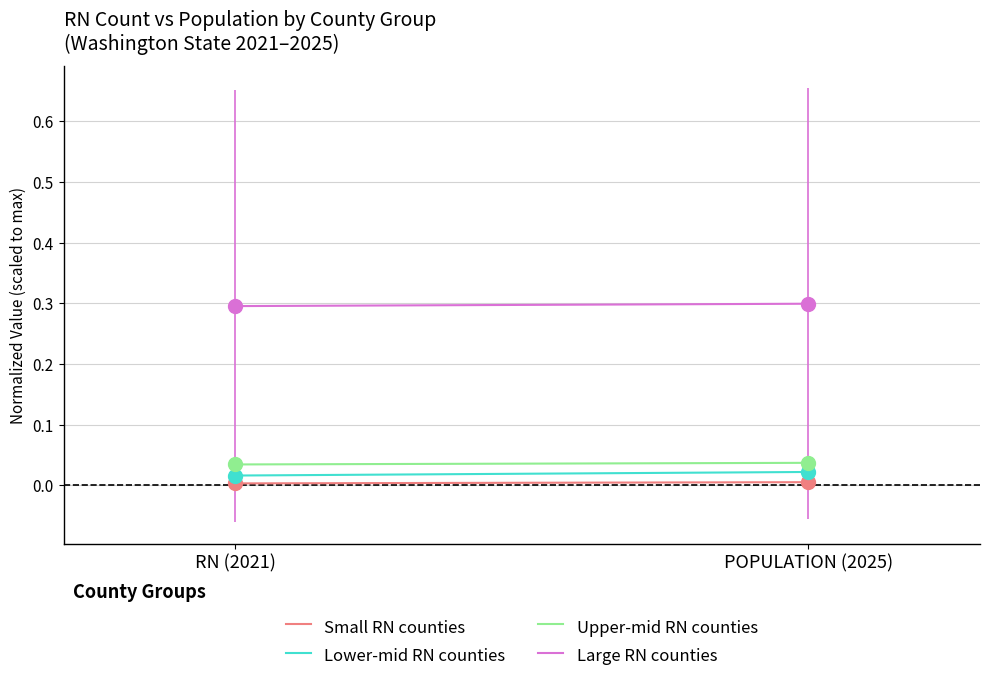

At RN (2021), list the series in order from largest to smallest.

Large RN counties, Upper-mid RN counties, Lower-mid RN counties, Small RN counties